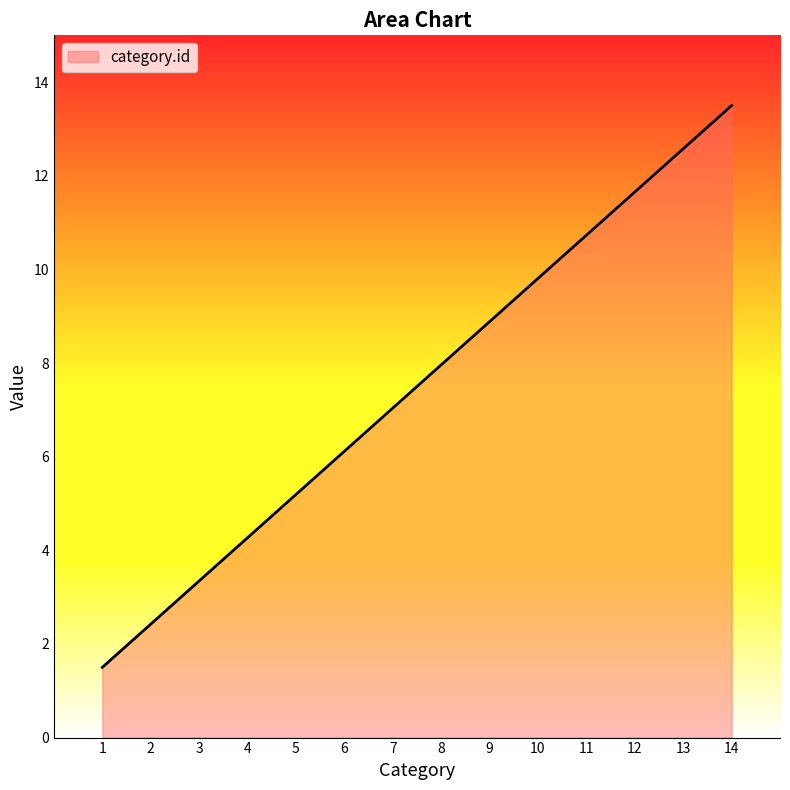

At which category does the chart reach its peak across all series?

14